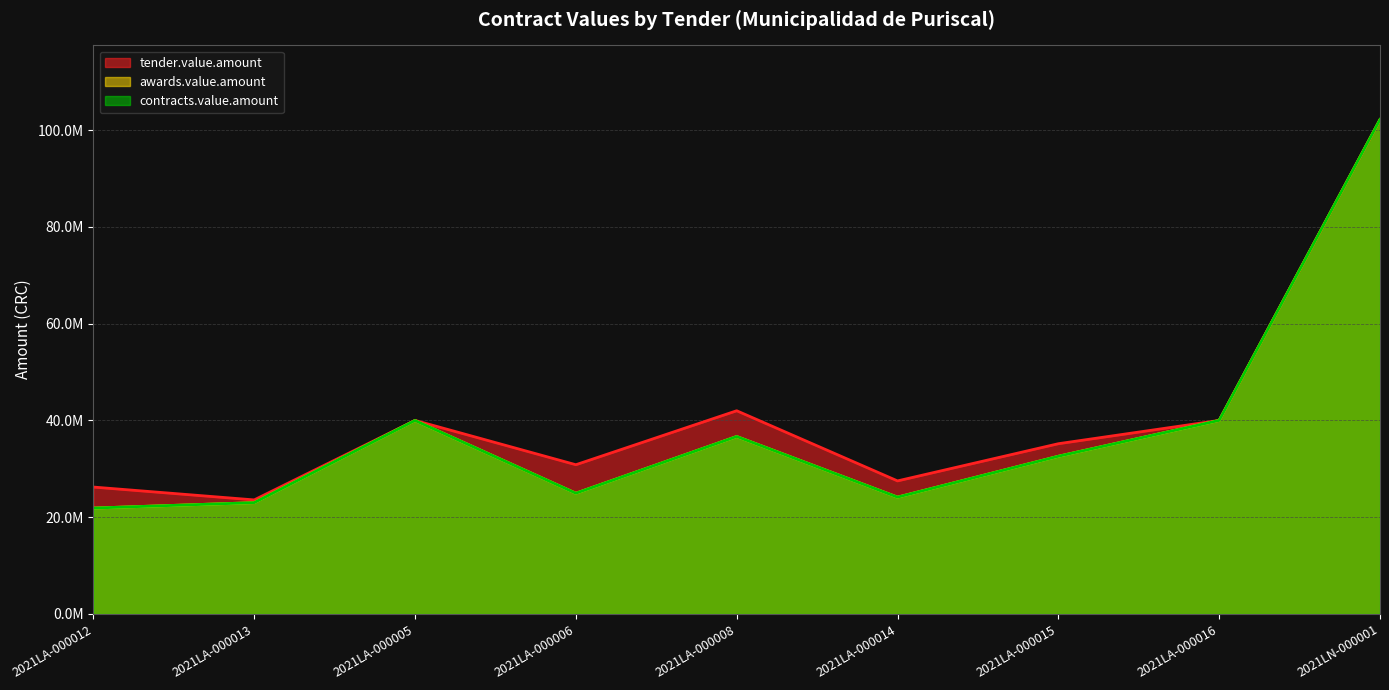

At which label does awards.value.amount reach its peak?

2021LN-000001